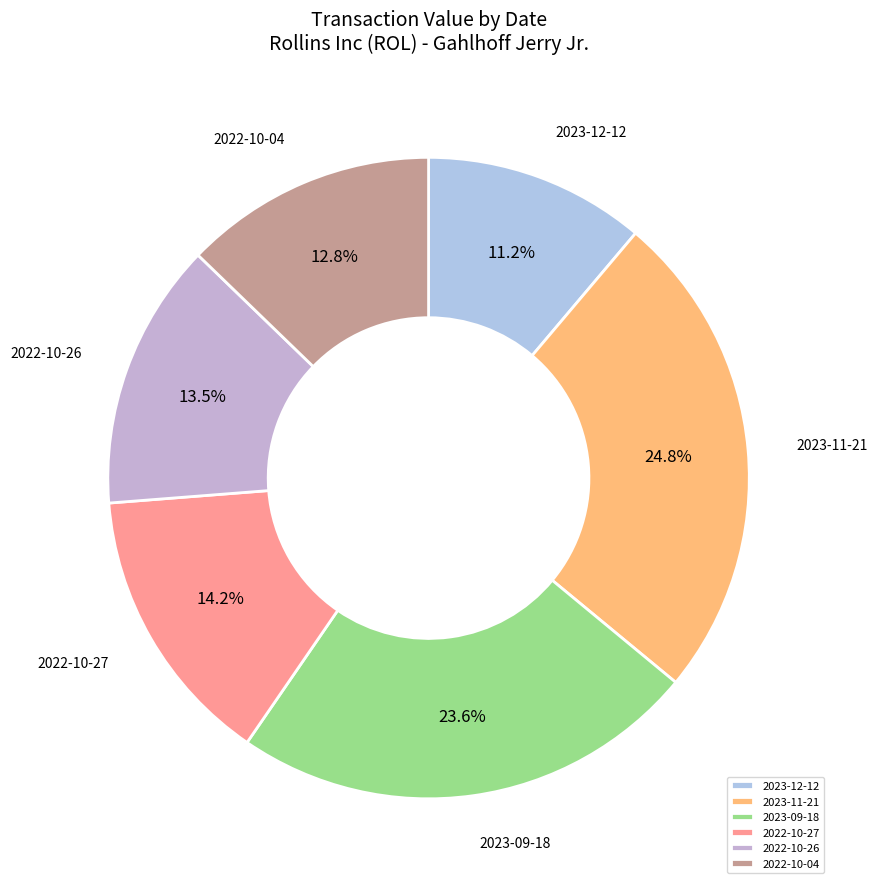

Does any single category account for the majority?

No